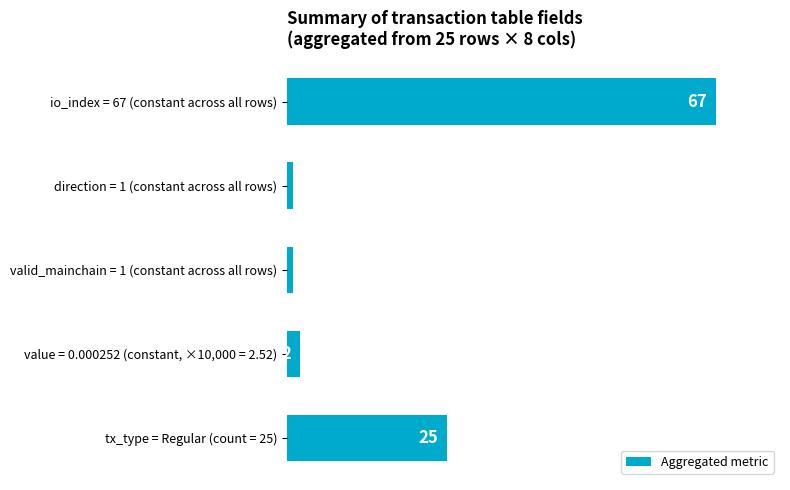

What is the label of the 2nd bar from the bottom?

value = 0.000252 (constant, ×10,000 = 2.52)